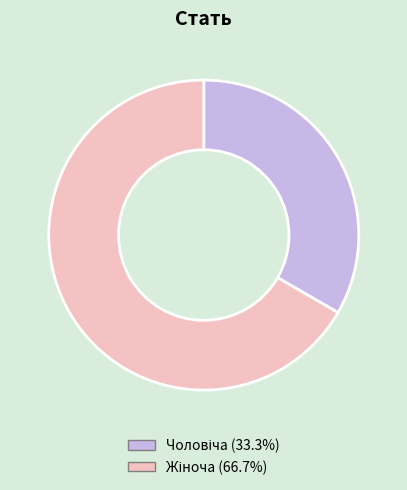

Does any single category account for the majority?

Yes